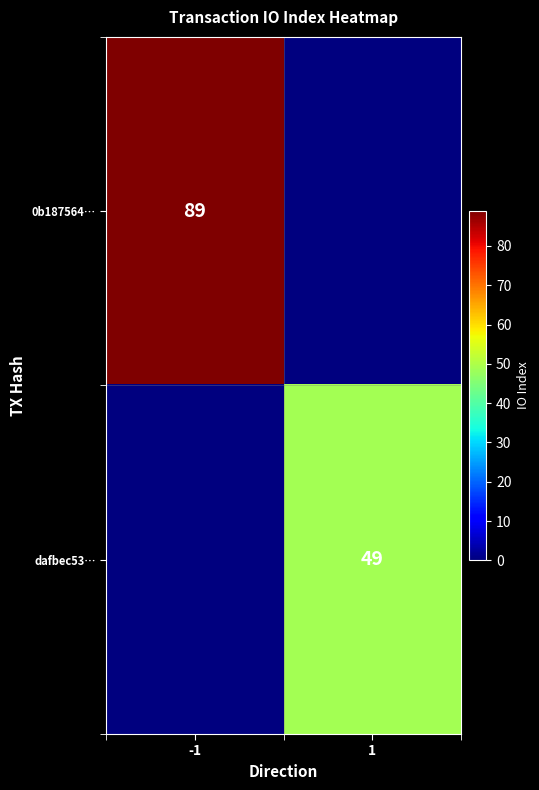

Is the value of 0b187564… at -1 greater than the value of dafbec53… at 1?

Yes